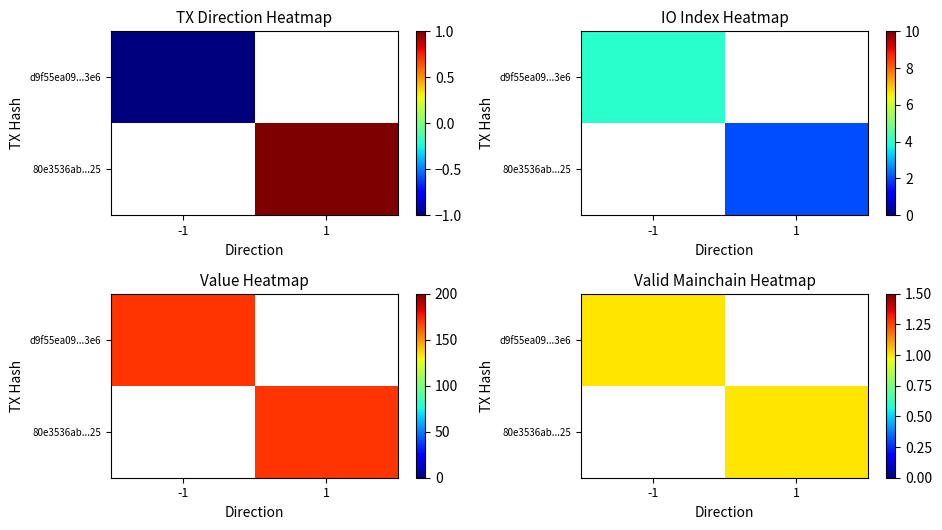

What is the smallest value displayed?

-1.0